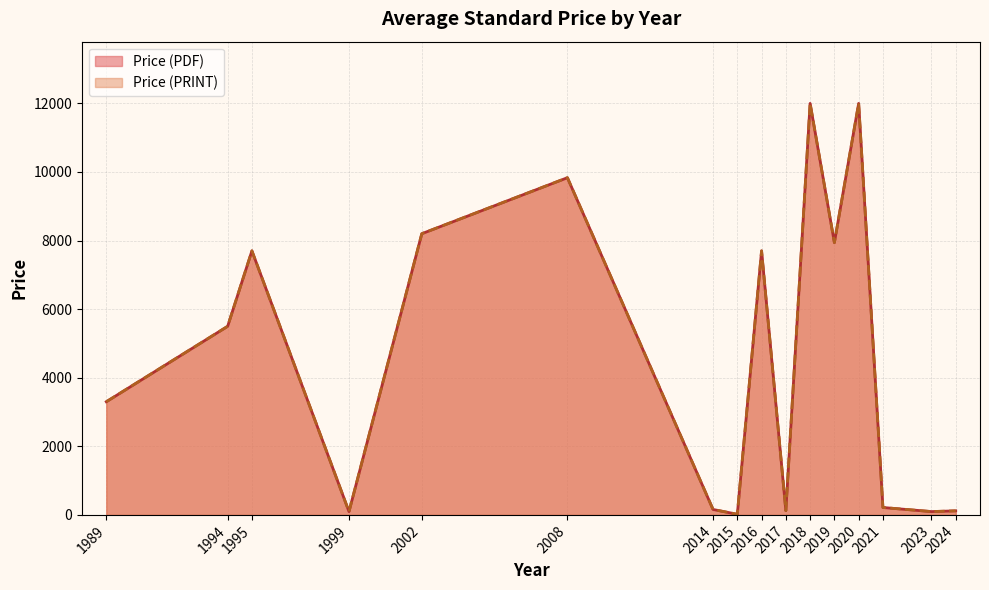

Does the chart display data point markers on the line(s)?

No